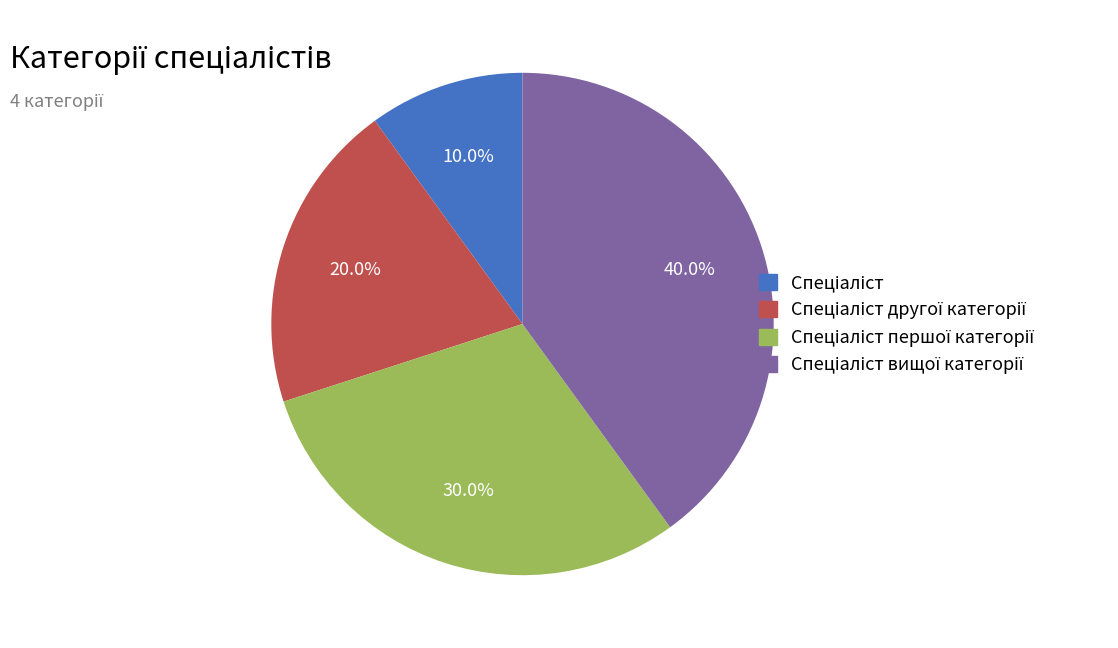

Is there a majority slice in this chart?

No